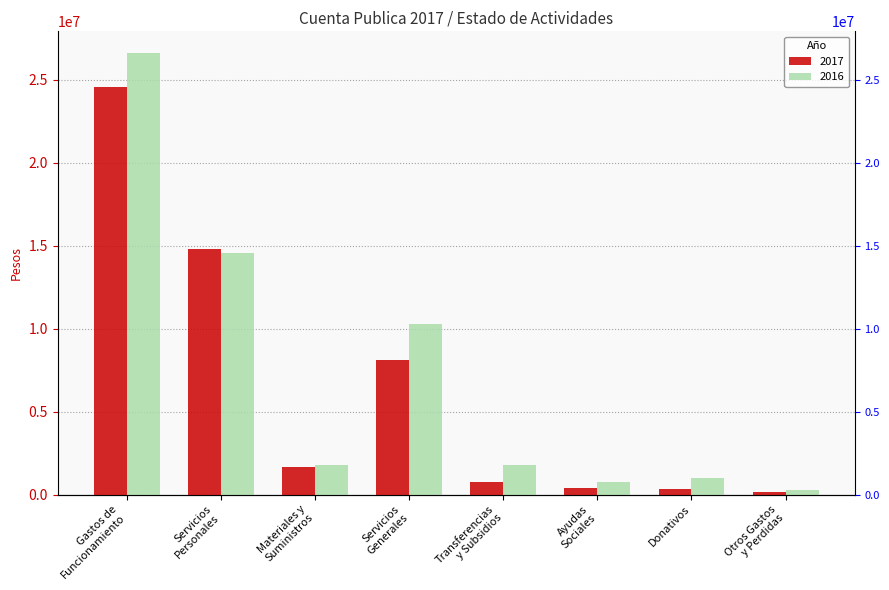

The value of 2017 at Servicios
Personales is 14811243.6. True or false?

True